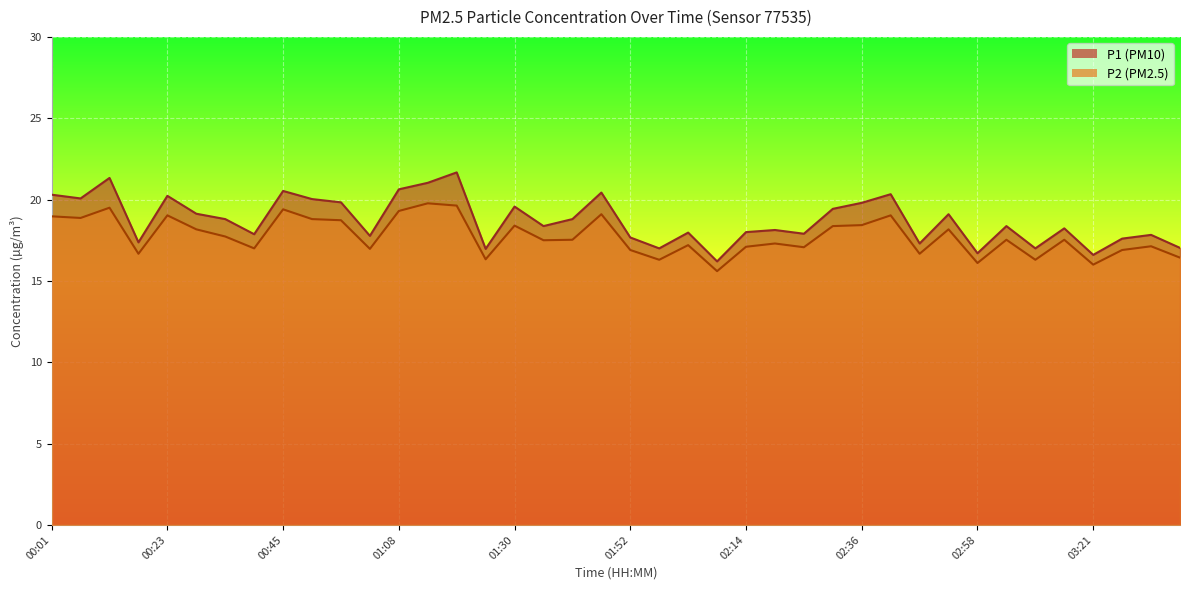

What is the total value across all series at 01:30?

38.0